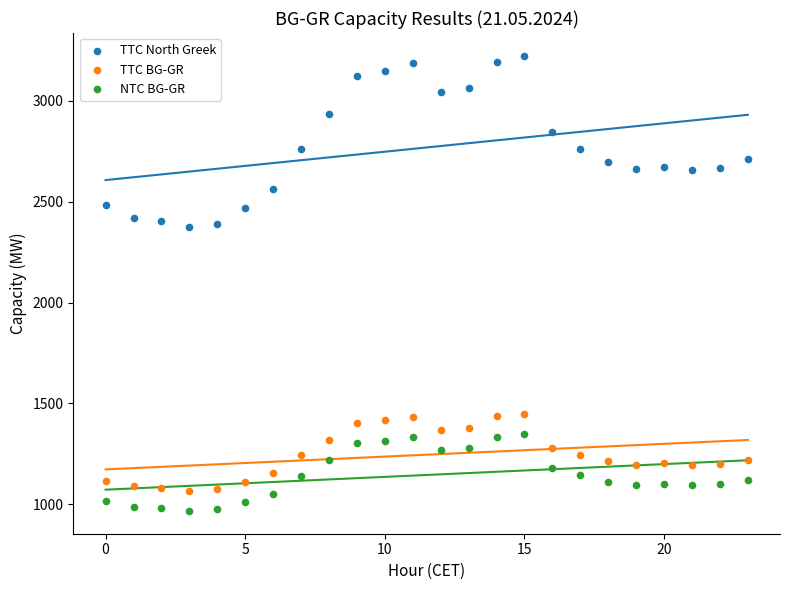

Across all data points, what is the range of Y values (max minus min)?

2256